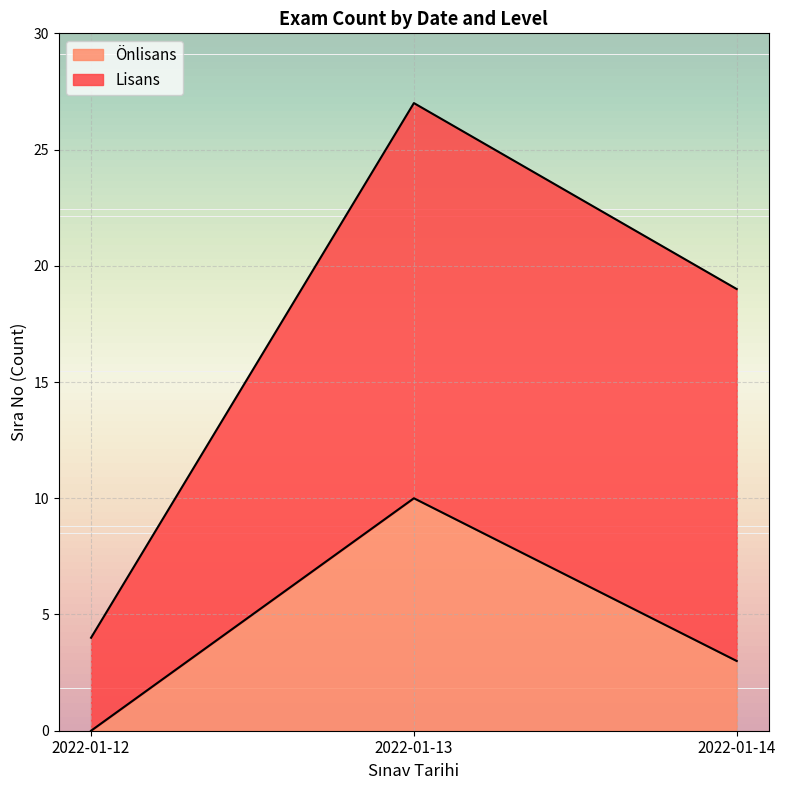

What is the minimum value shown in the chart?

4